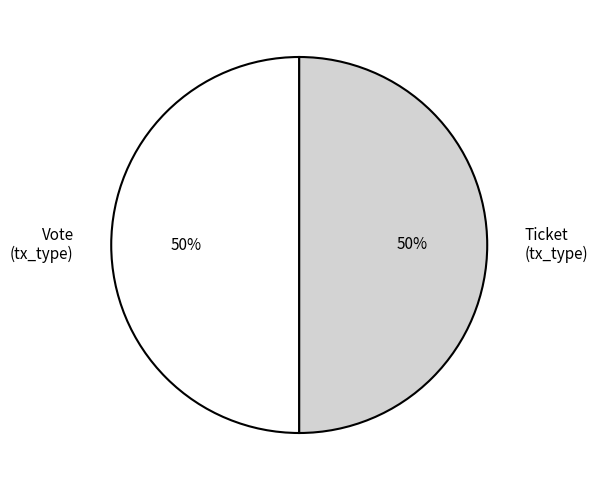

To the nearest percent, what is the difference between the largest and smallest slice percentages?

0%